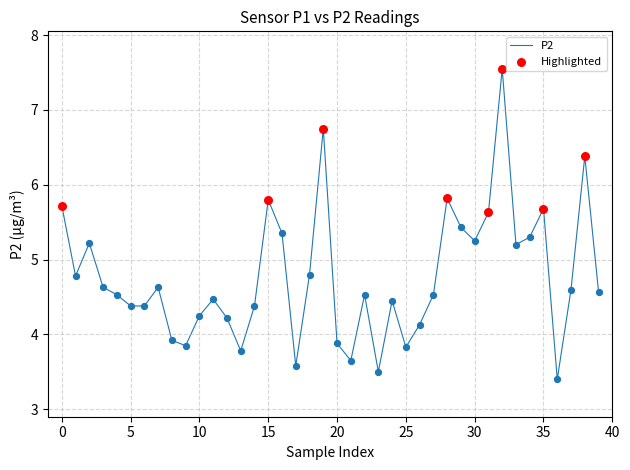

What is the smallest value displayed?

3.4